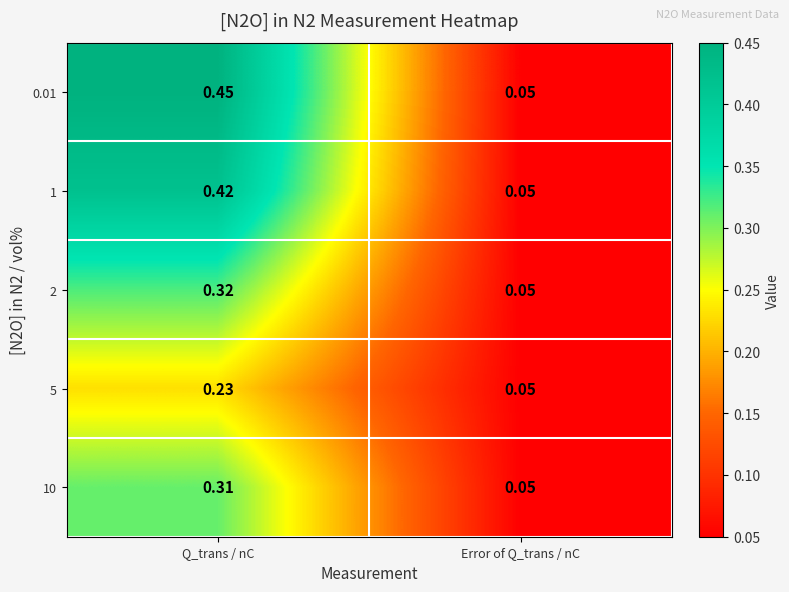

Which category has the lowest value across all series?

Error of Q_trans / nC